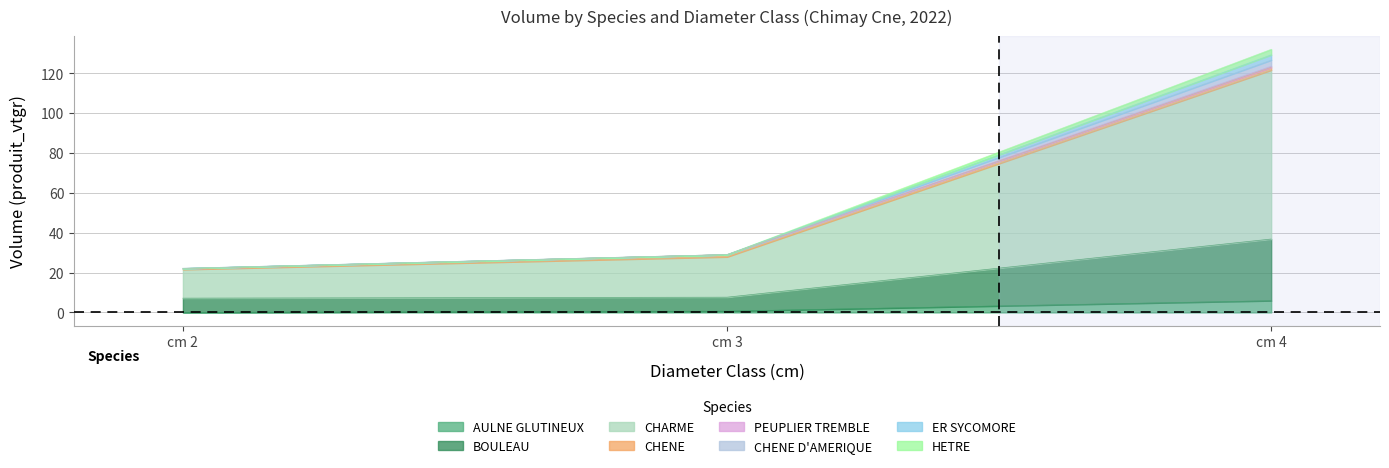

What is the maximum value for AULNE GLUTINEUX?

5.9